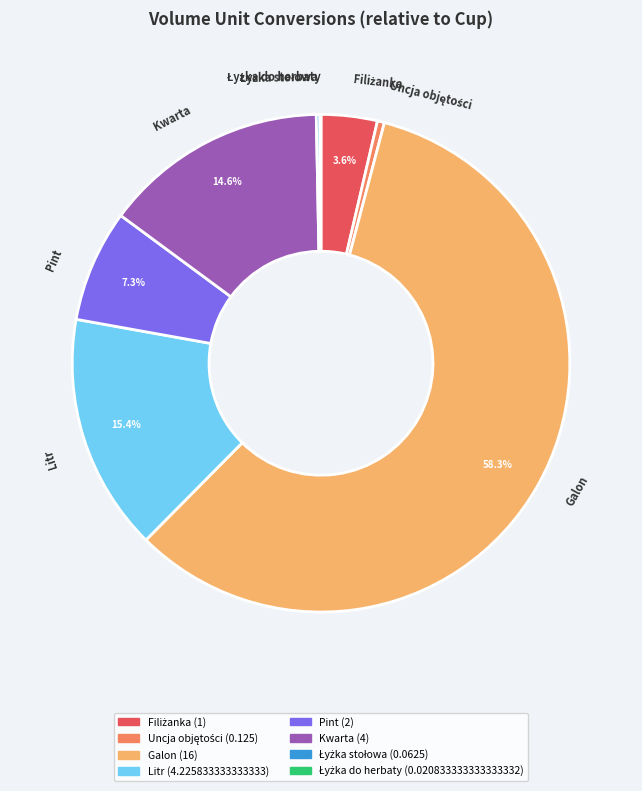

To the nearest percent, what is the difference between the Galon and Litr slice percentages?

43%